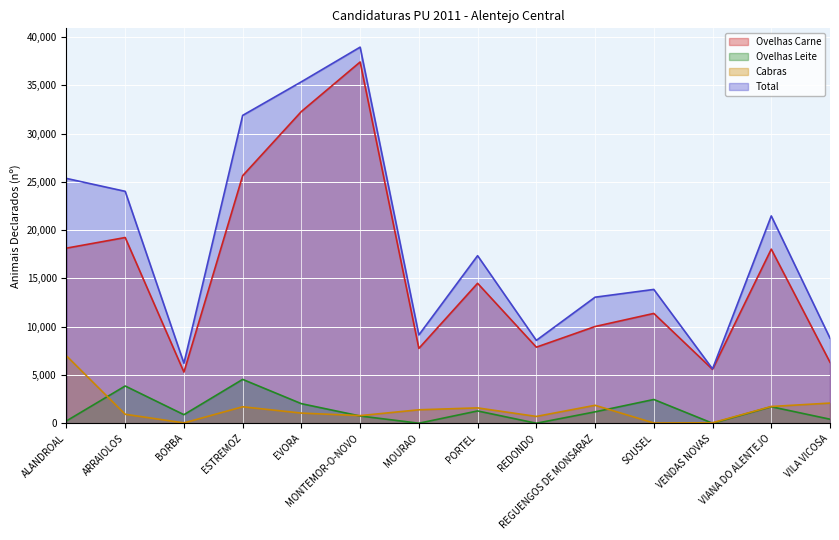

How many lines are shown in the chart?

4